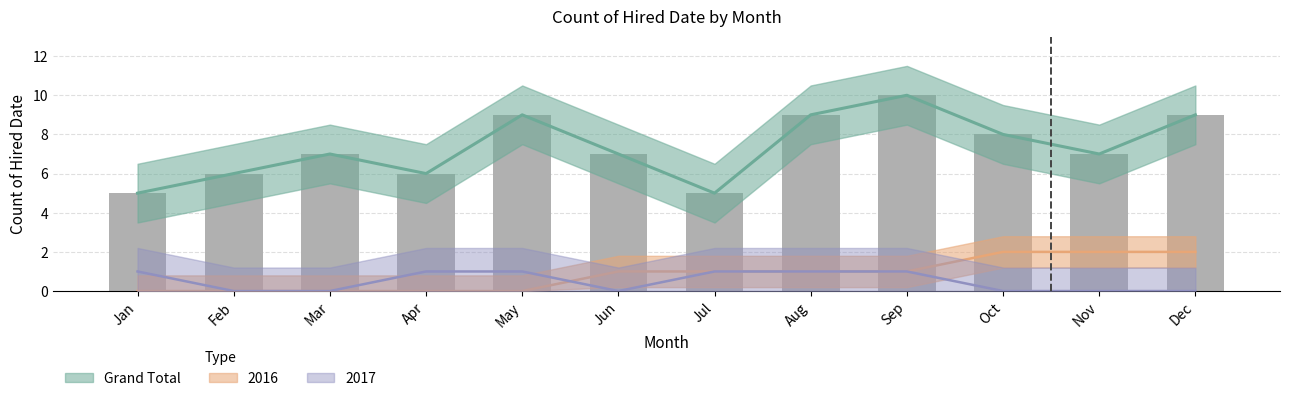

Are the bars horizontal?

No